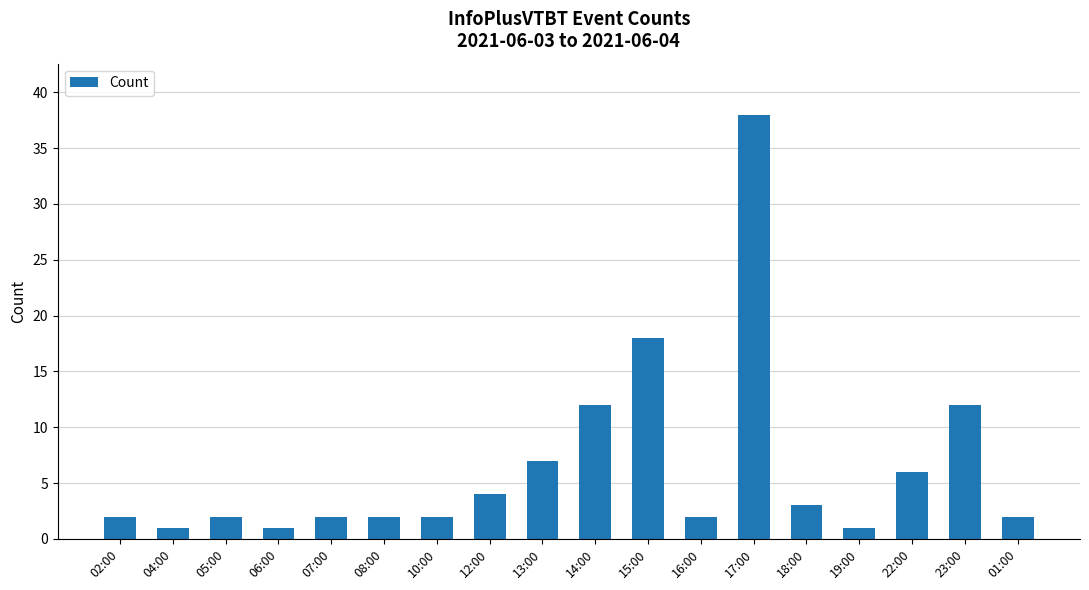

Are the bars horizontal?

No